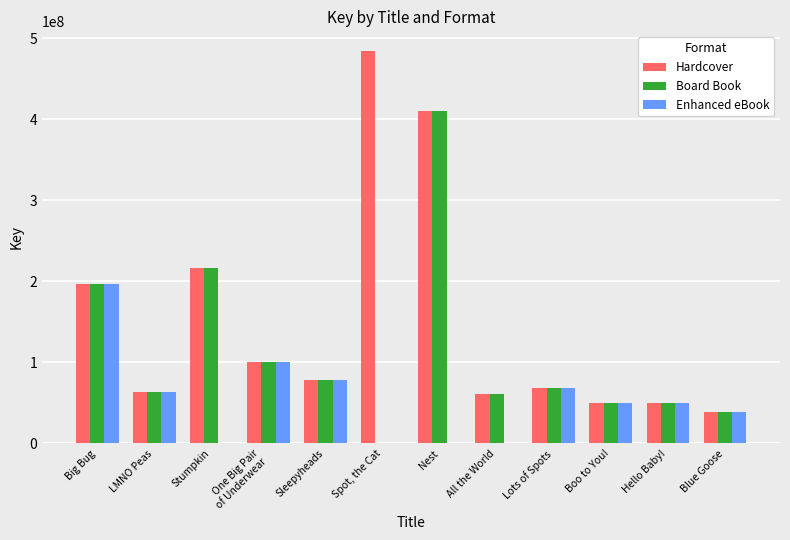

How many distinct data groups are displayed?

3